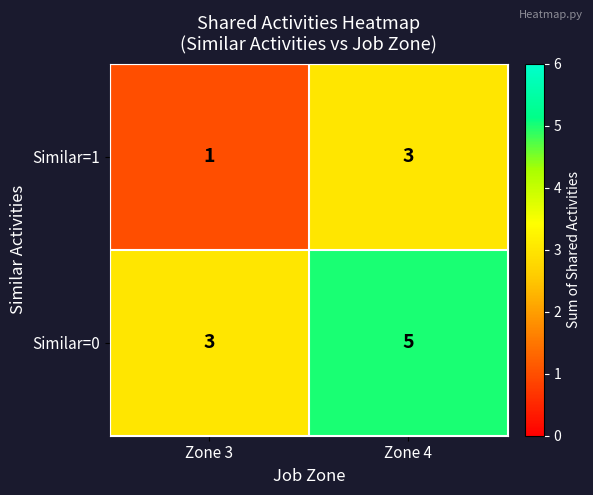

What is the approximate value of Similar=1 at Zone 4?

3